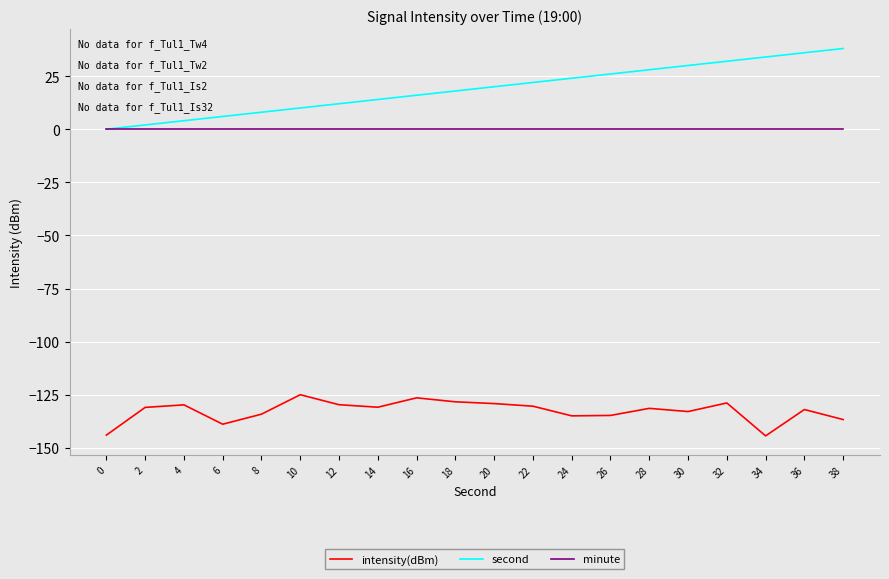

Between 0 and 38, which series saw the biggest shift?

second